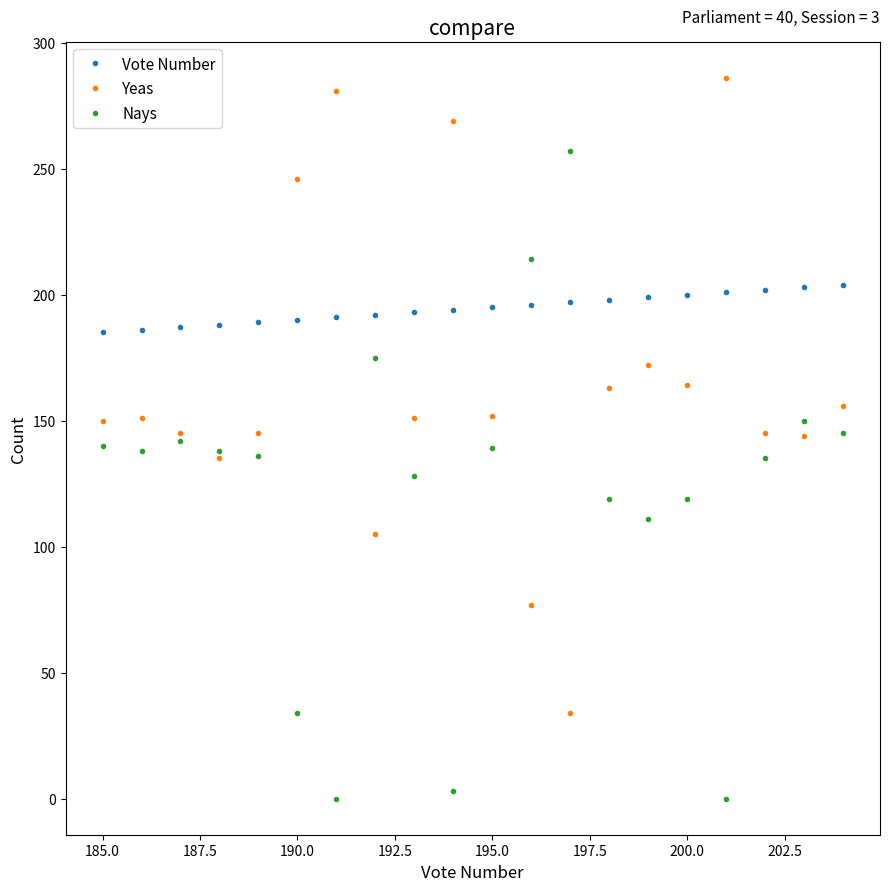

How many data points in Vote Number are above 195?

9